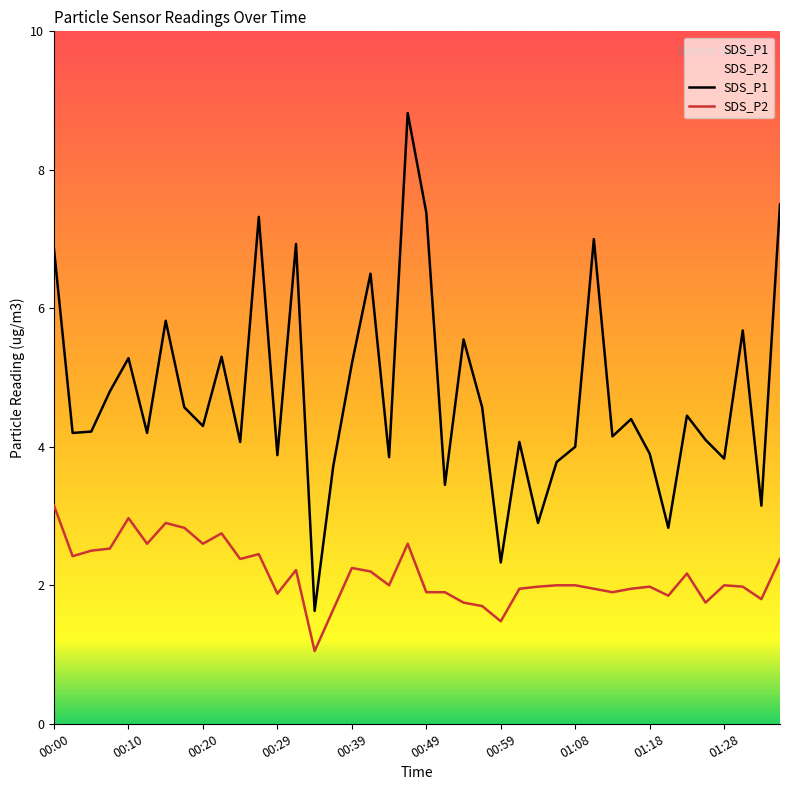

At 01:08, list the series in order from largest to smallest.

SDS_P1, SDS_P2